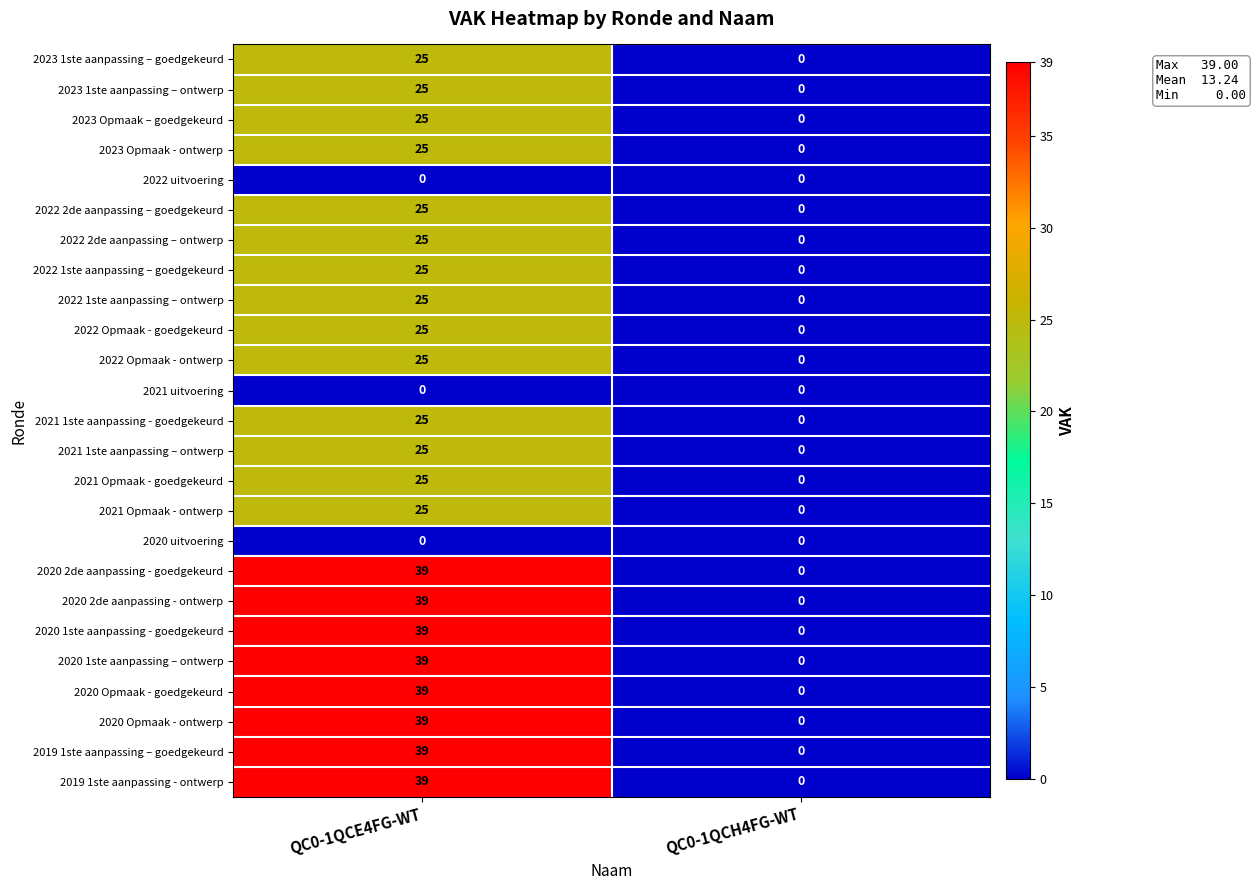

True or false: 2020 2de aanpassing - goedgekeurd has a value of 0 at QC0-1QCH4FG-WT.

True